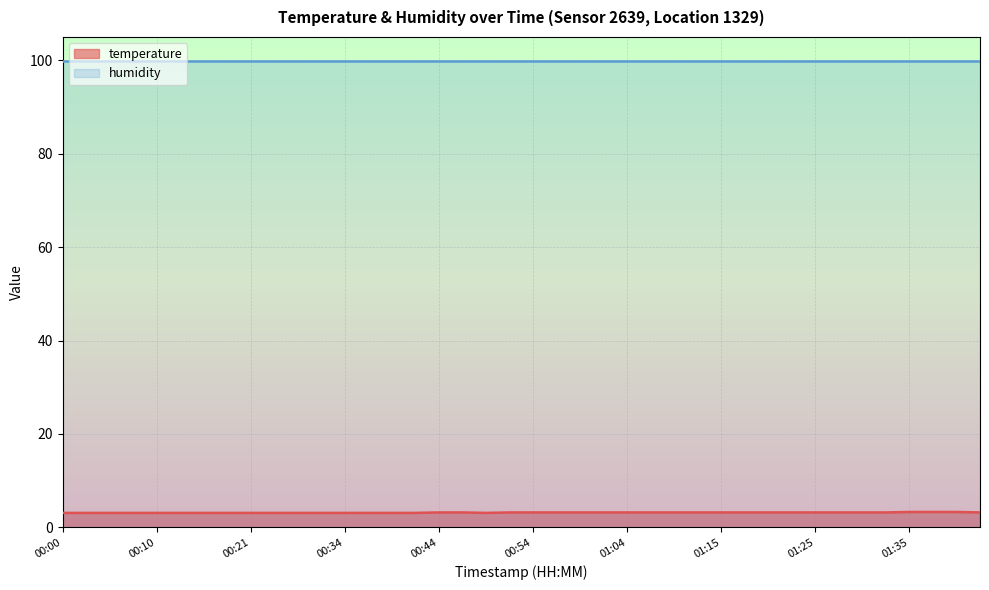

What is the sum of all values?

126.6